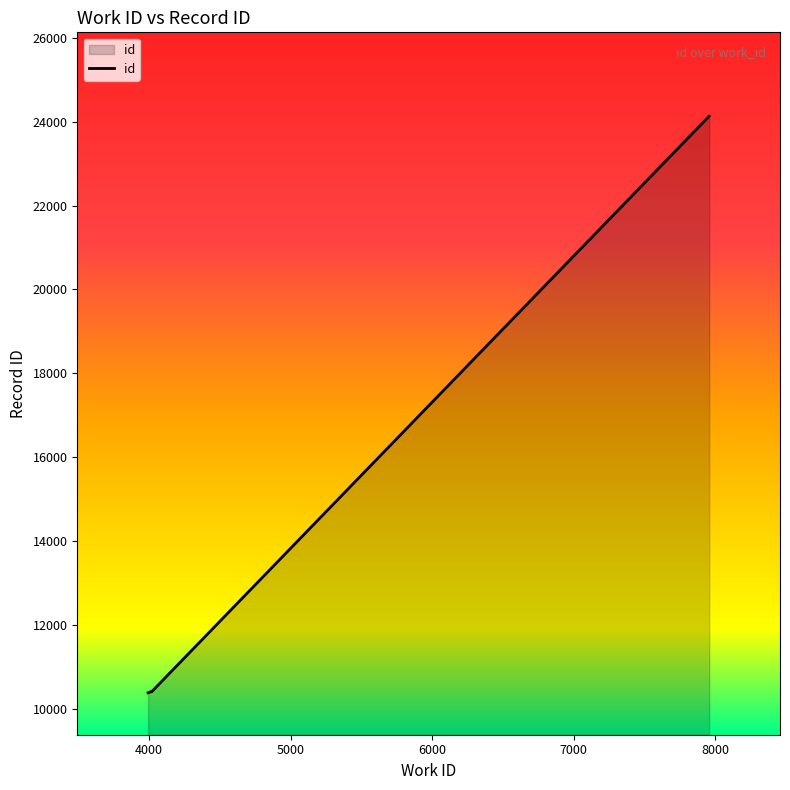

The value at 4000 is 3751. True or false?

False